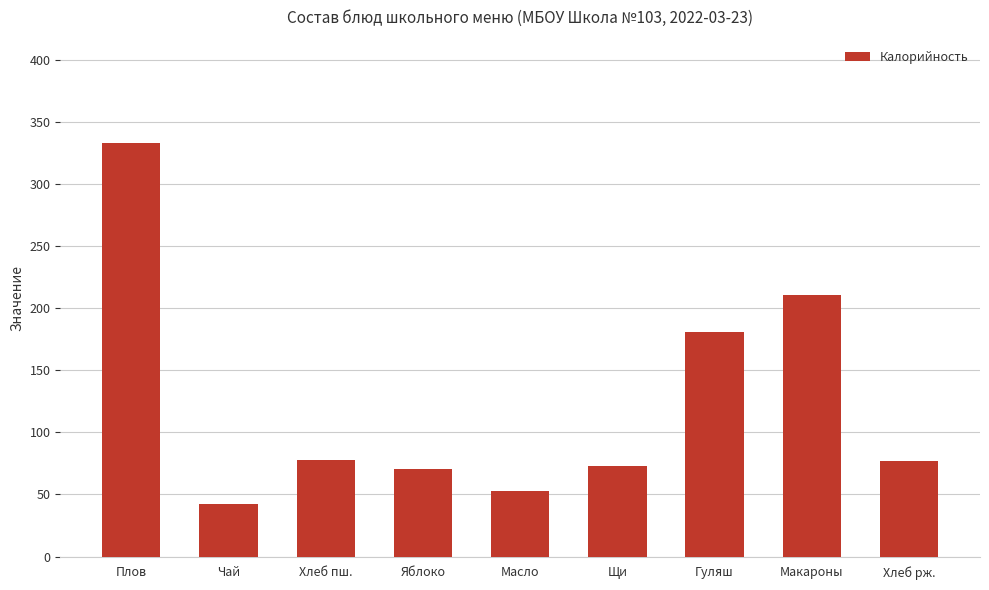

Which has a higher value, Щи or Хлеб пш.?

Хлеб пш.